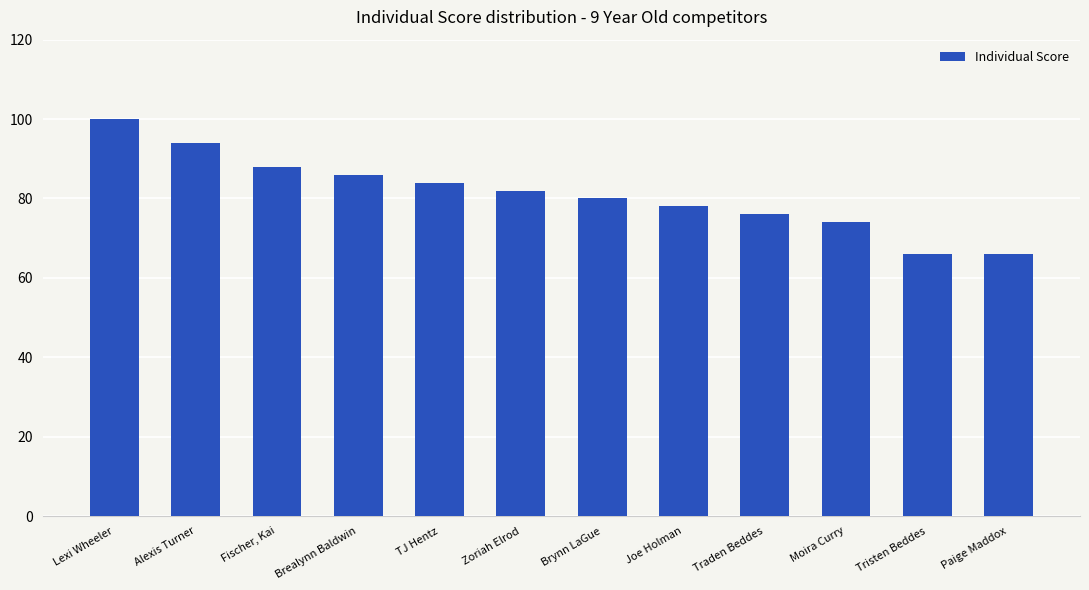

What is the ratio of the value at Joe Holman to the value at Lexi Wheeler?

0.8